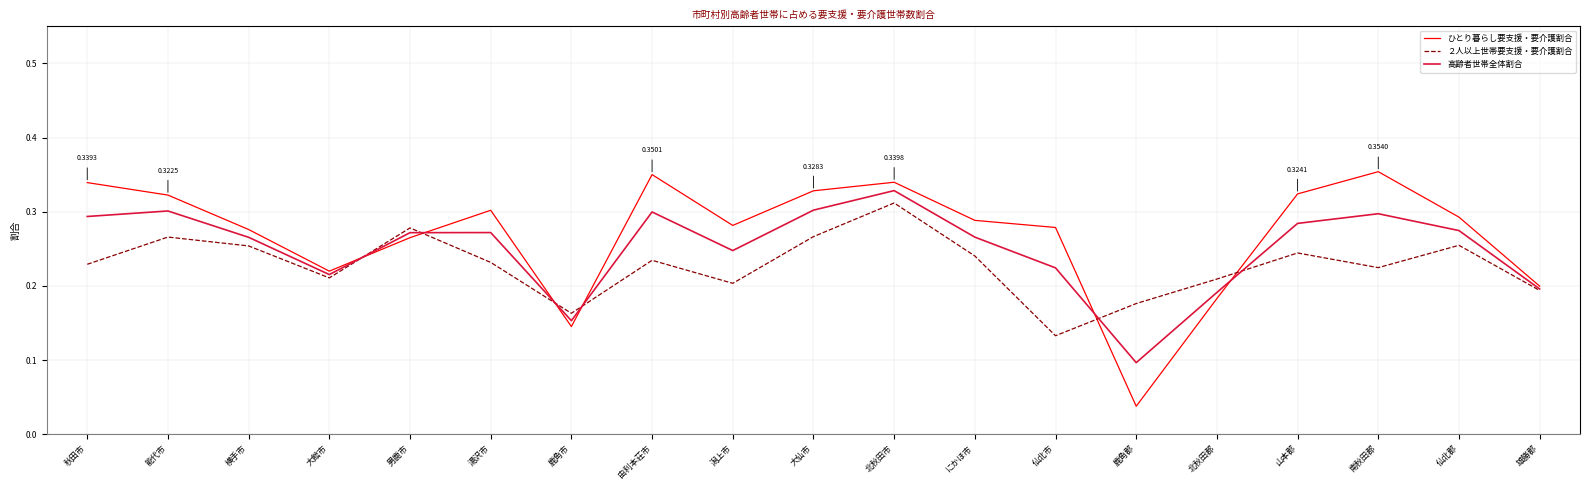

The ２人以上世帯要支援・要介護割合 series shows 0.4 at 大仙市. True or false?

False